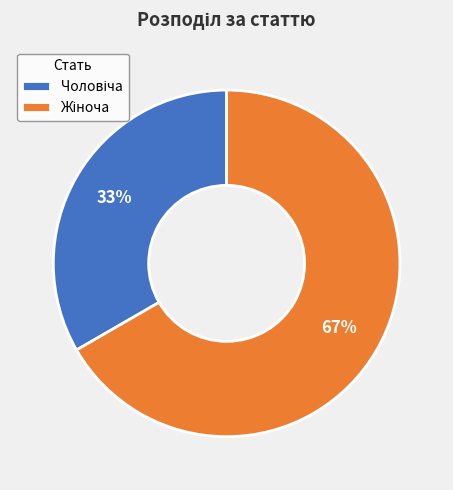

Count the number of slices in the pie.

2